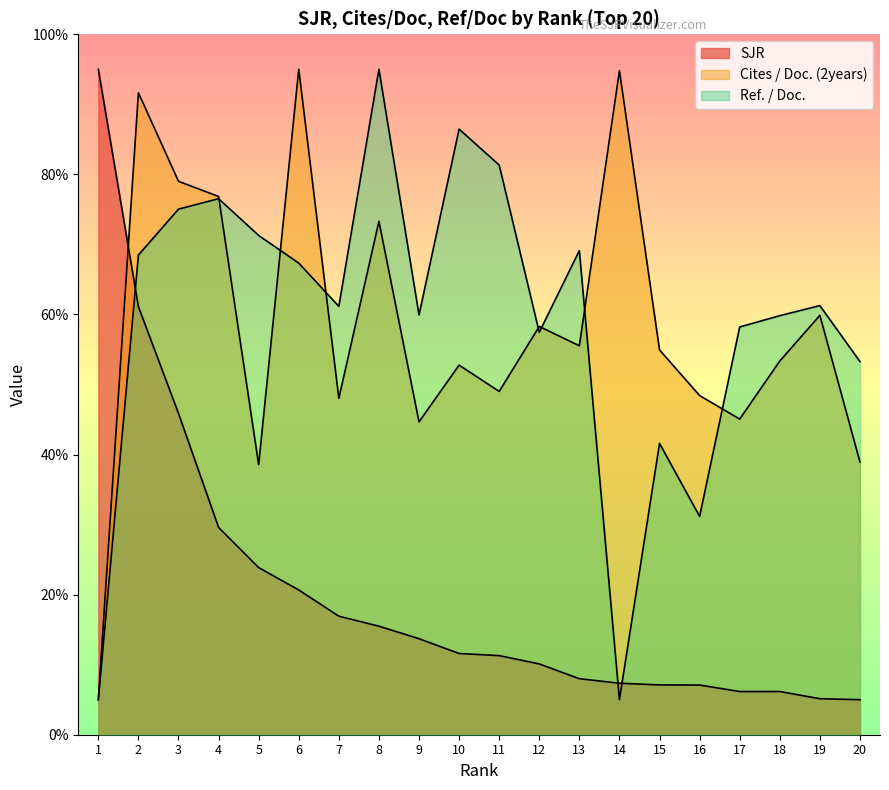

Rank the series by their maximum value, from highest to lowest.

SJR, Cites / Doc. (2years), Ref. / Doc.